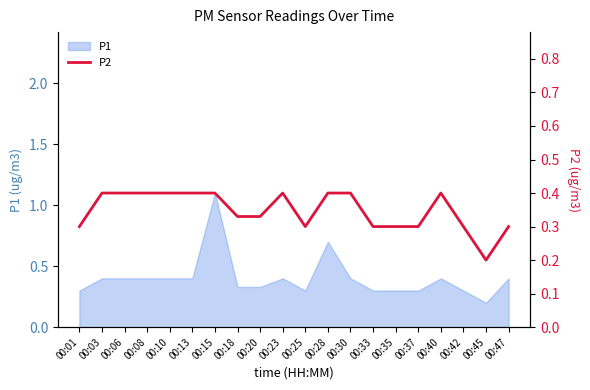

Which category has the lowest value in the P1 series?

00:45